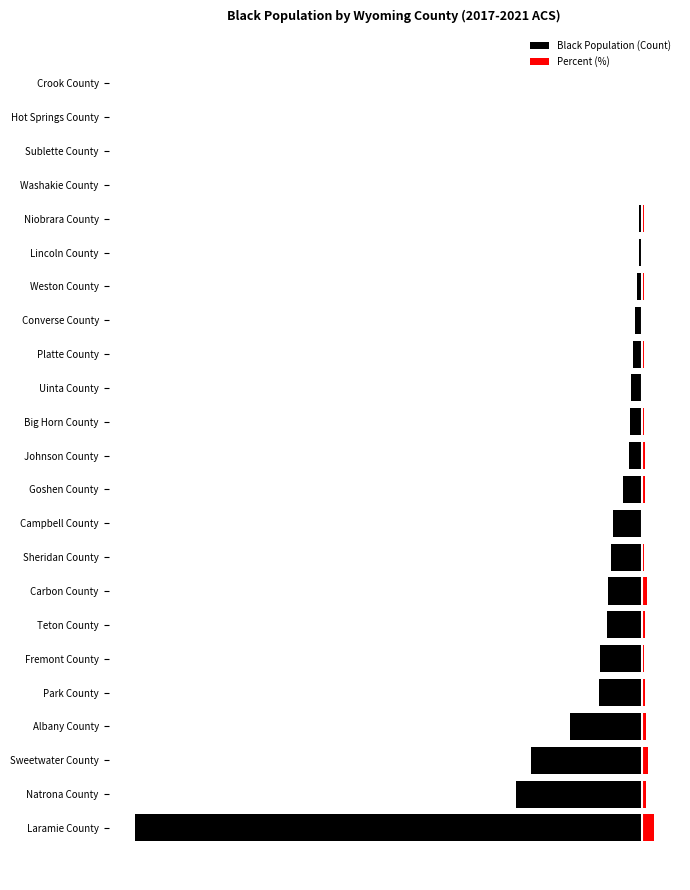

Rank the series at Natrona County from highest to lowest value.

Percent (%), Black Population (Count)